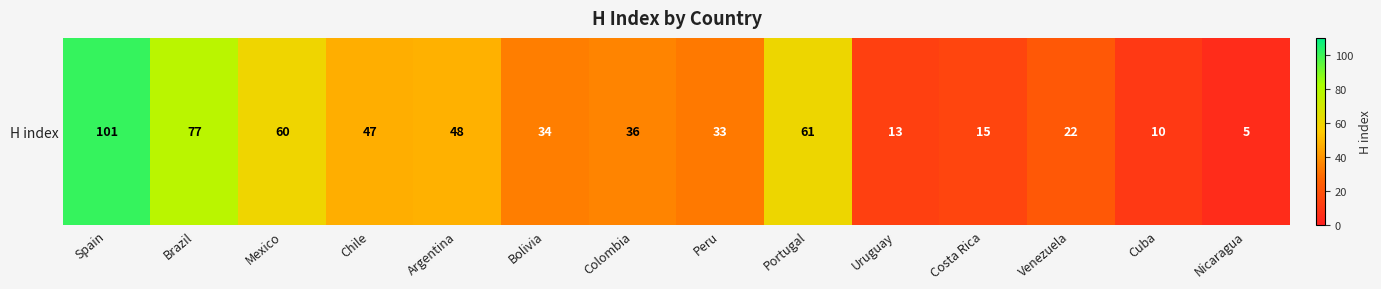

True or false: the data shows 7 at Venezuela.

False